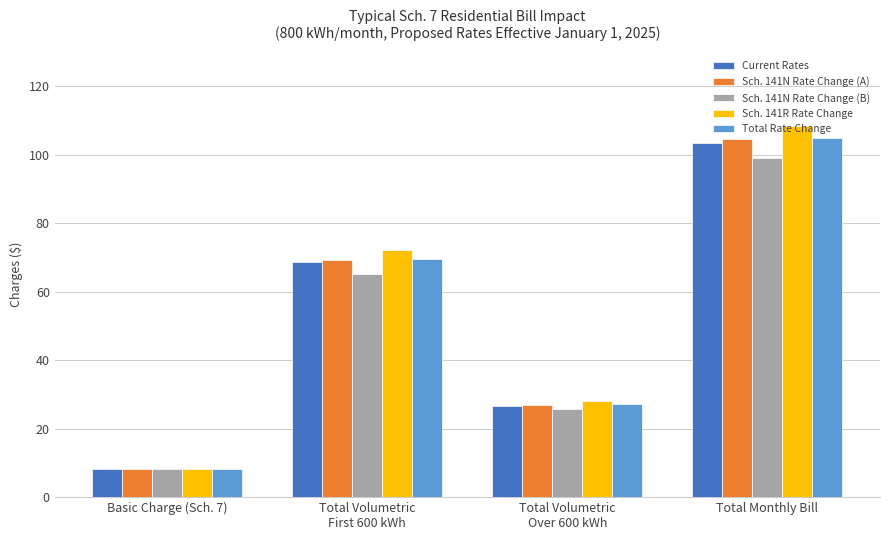

What is the label of the 3rd bar from the left?

Total Volumetric
Over 600 kWh